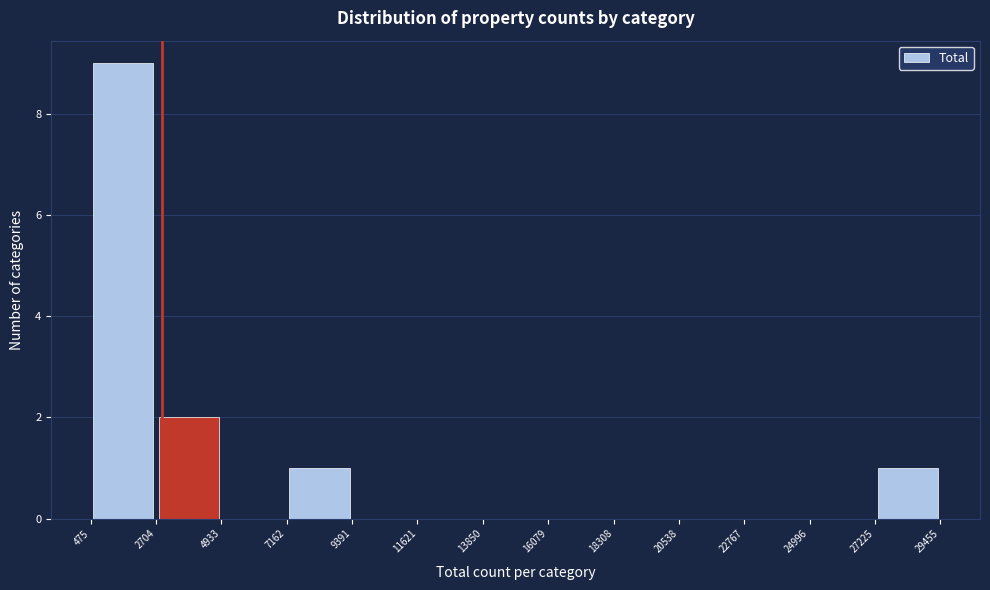

Reading left to right, list every bar in this chart as the range it spans on the x-axis followed by its height. The values are not printed on the chart, so give them approximately, as read against the axis.

475 to 2704: 9
2704 to 4933: 2
4933 to 7162: 0
7162 to 9391: 1
9391 to 11621: 0
11621 to 13850: 0
13850 to 16079: 0
16079 to 18308: 0
18308 to 20538: 0
20538 to 22767: 0
22767 to 24996: 0
24996 to 27225: 0
27225 to 29455: 1